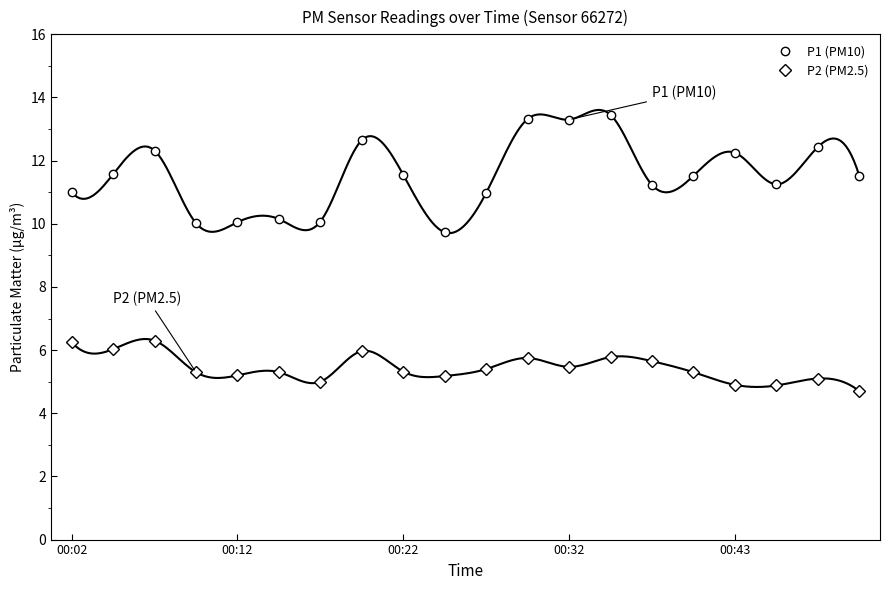

The value of P2 (PM2.5) at 5 is 1.7. True or false?

False